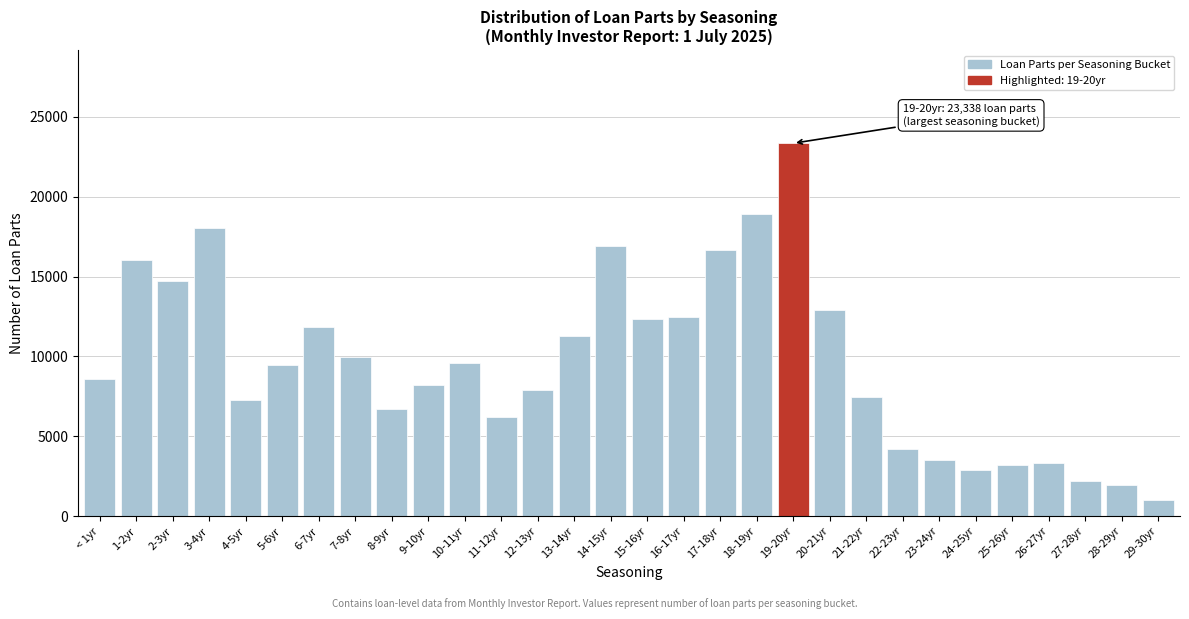

What is the ratio of the value at 29-30yr to the value at 25-26yr?

0.3